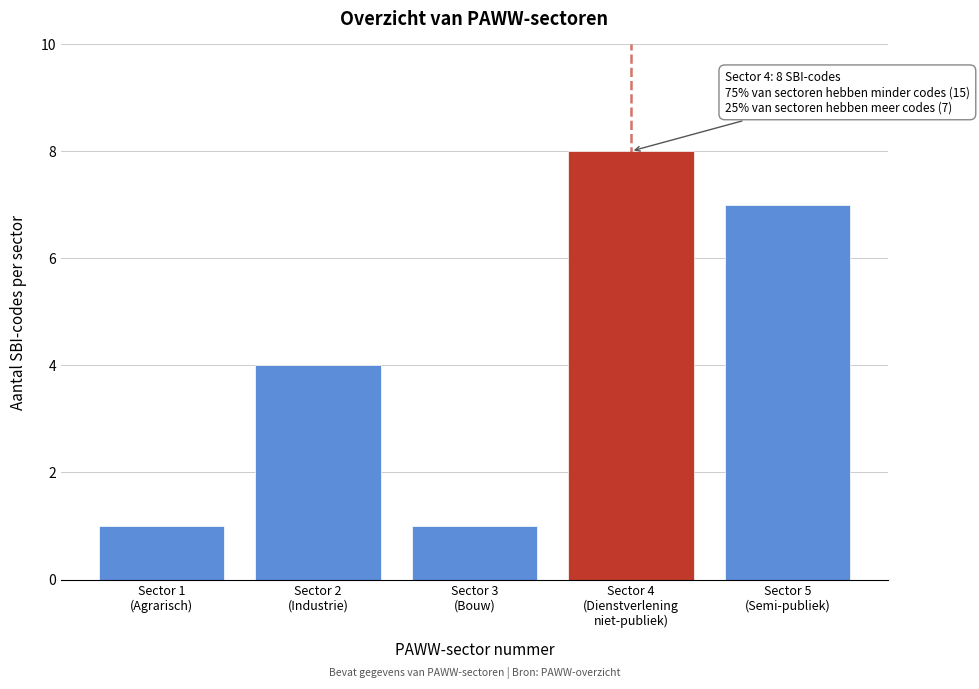

Reading left to right, list all the values displayed in this chart.

1	4	1	8	7